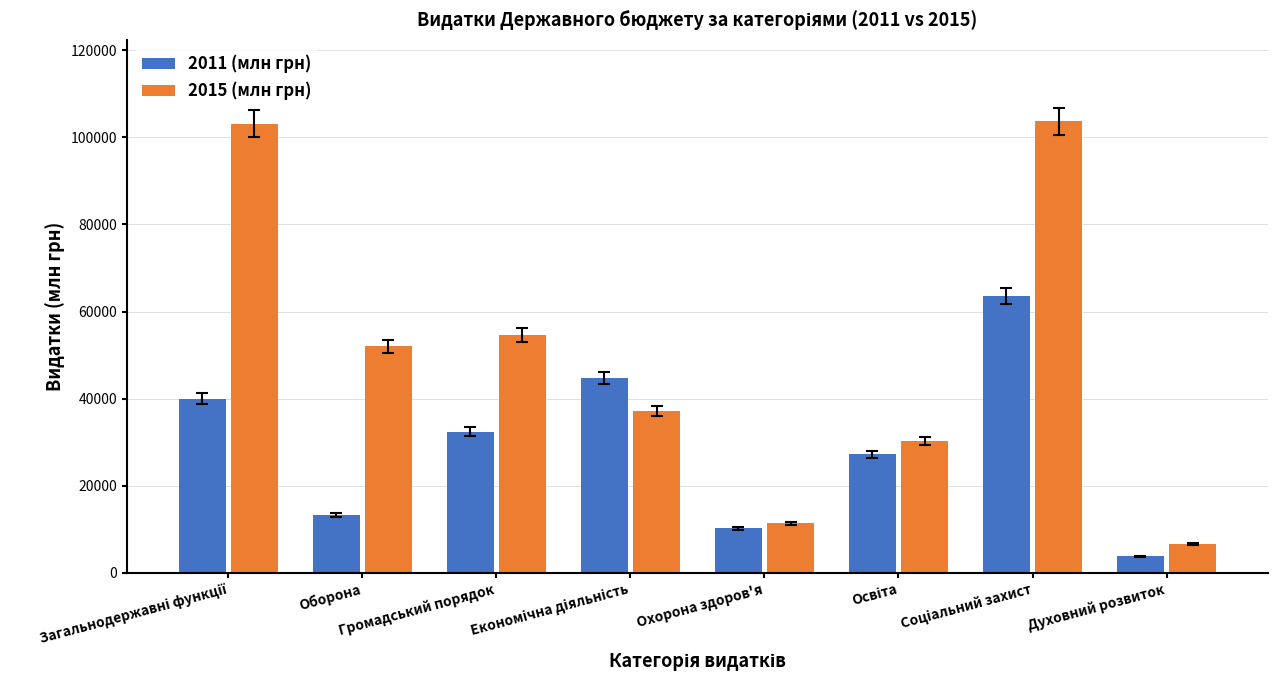

List the series in order of their overall mean, lowest first.

2011 (млн грн), 2015 (млн грн)